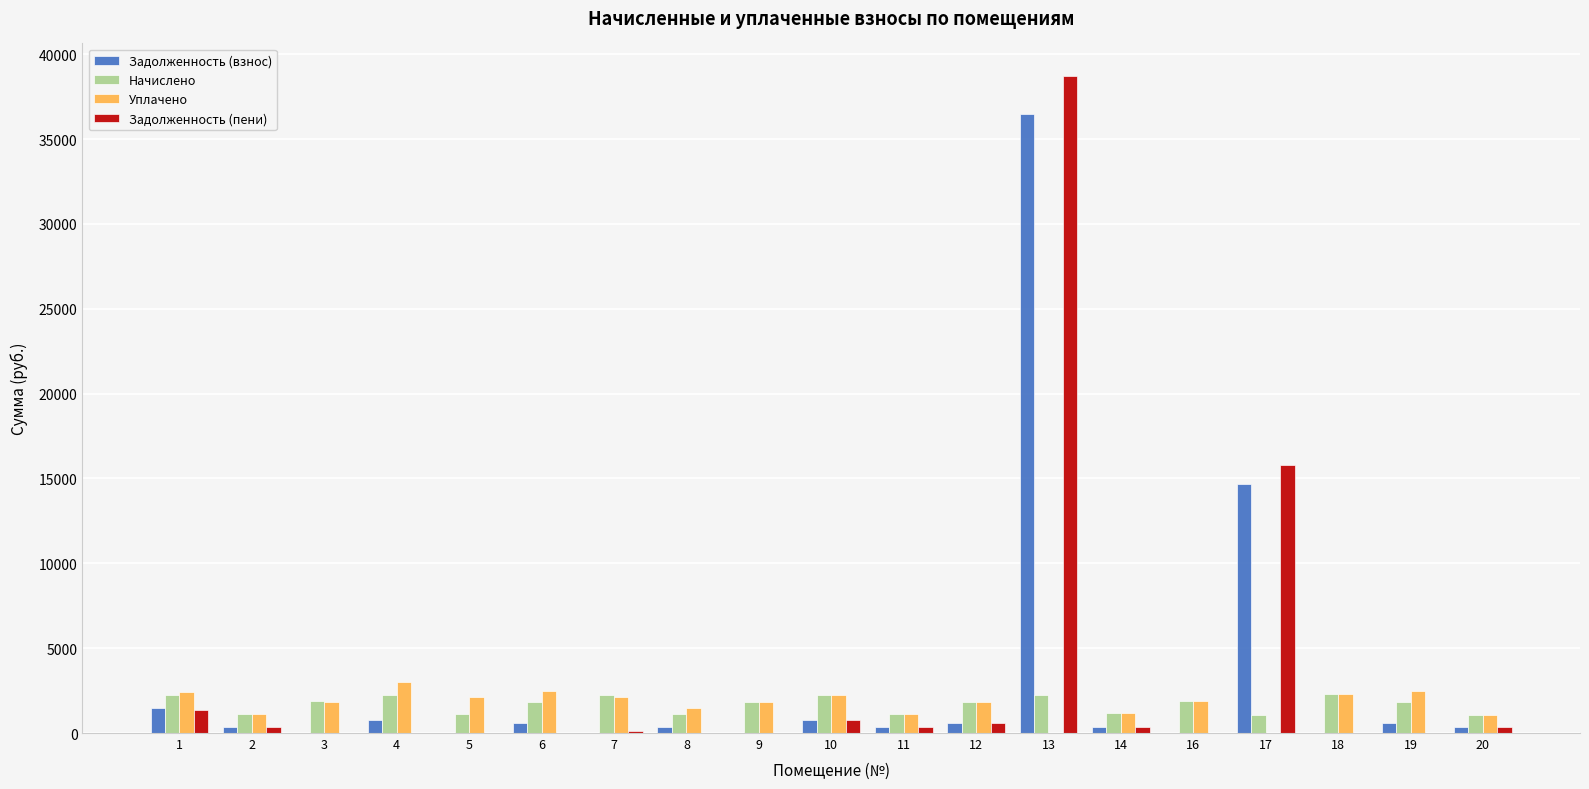

The Задолженность (взнос) series shows 384.7 at 14. True or false?

True